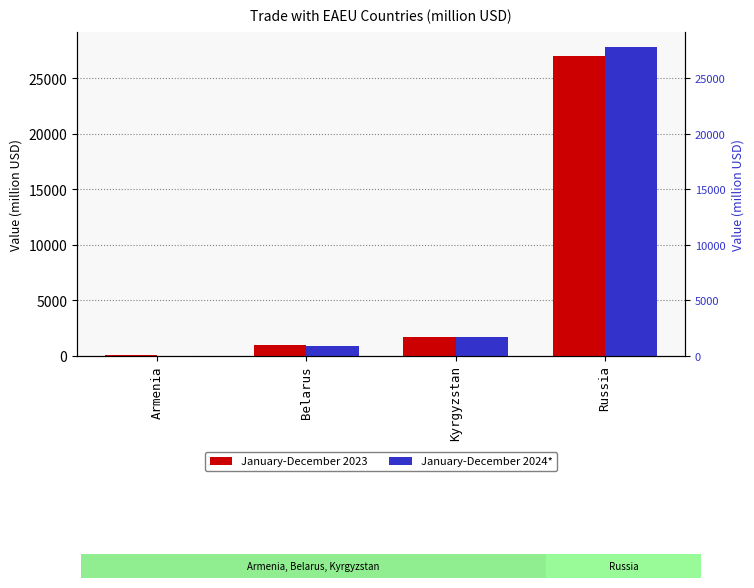

Which series has the widest spread of values?

January-December 2024*